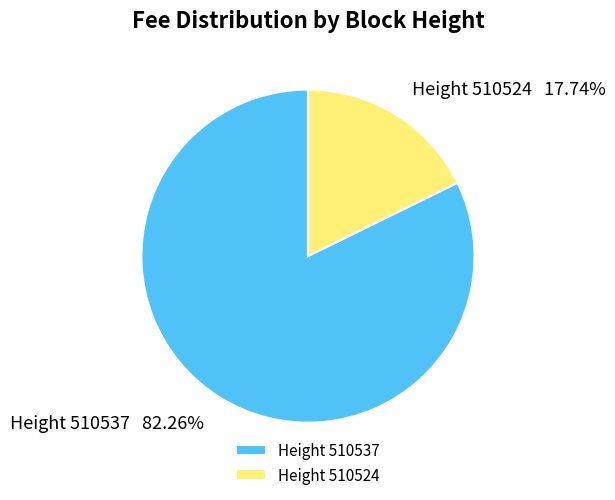

What is the majority slice?

Height 510537